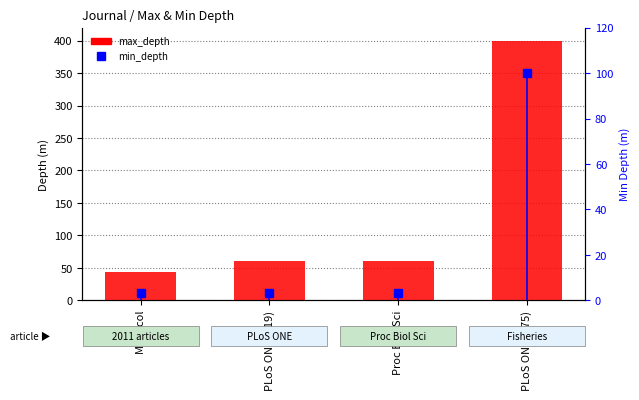

Between Mol Ecol and PLoS ONE (119), which series saw the biggest shift?

max_depth